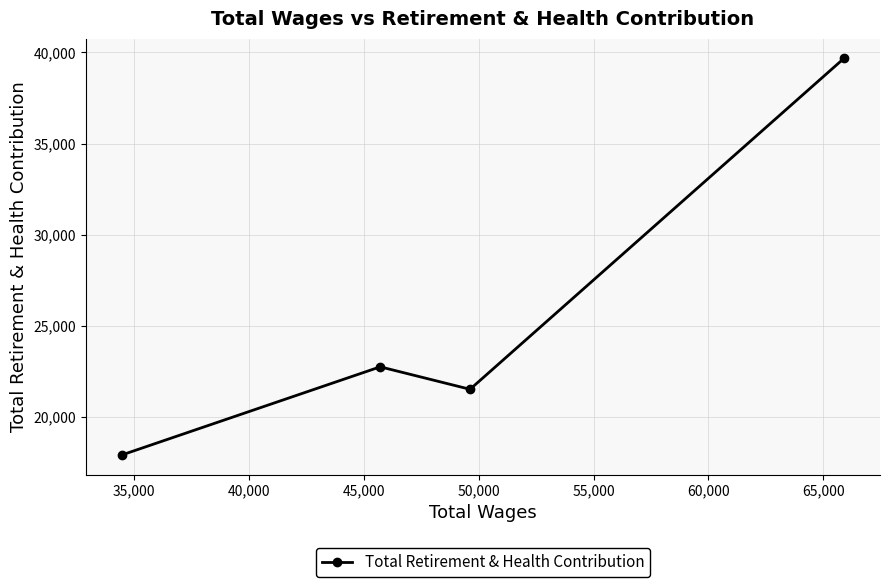

Does the chart have visible grid lines?

Yes